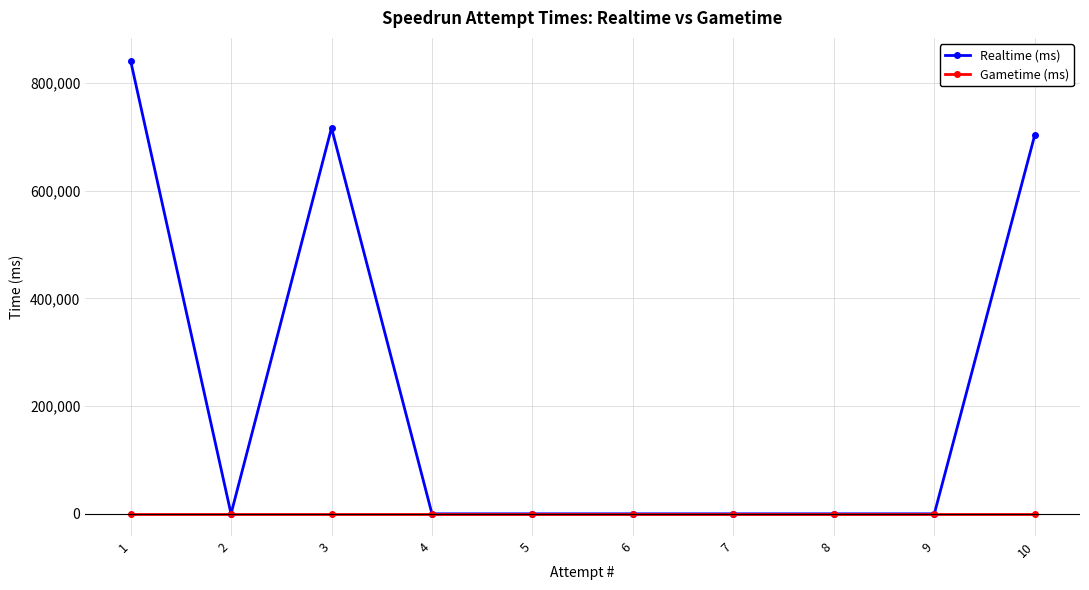

True or false: Realtime (ms) has a value of 310162 at 5.

False